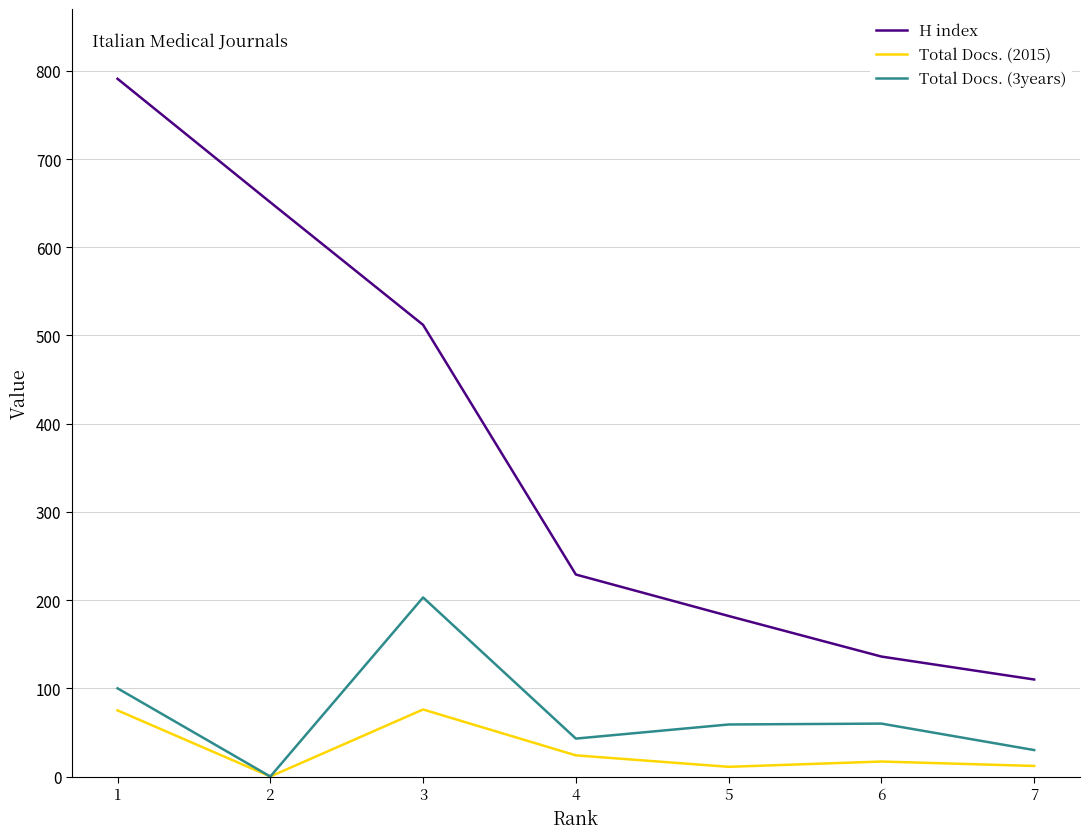

True or false: Total Docs. (2015) has a value of 75 at 1.

True